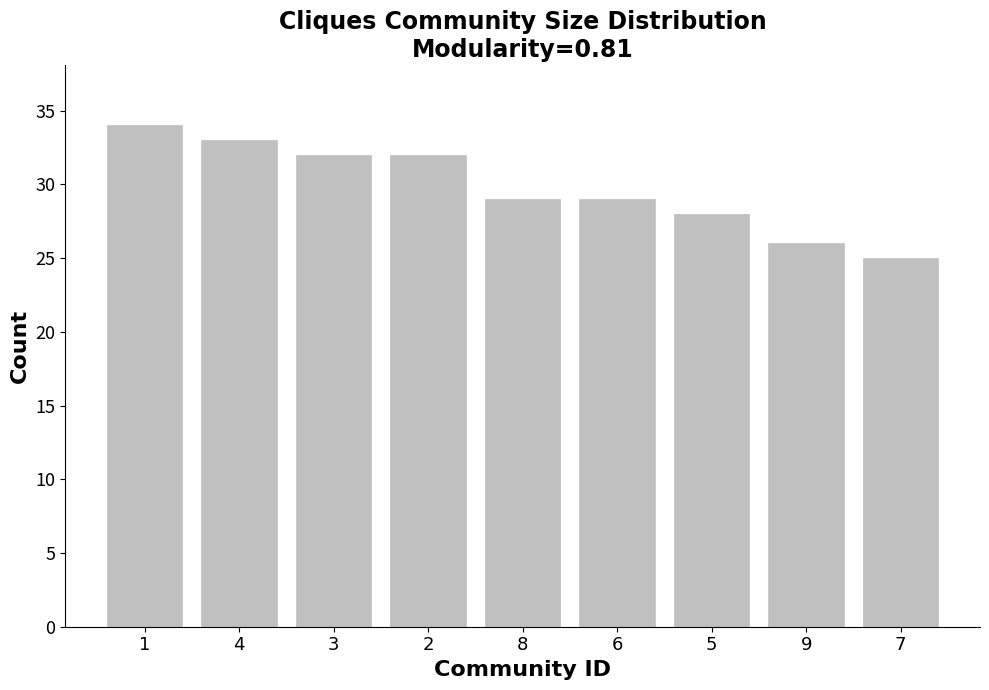

The value at 4 is 33. True or false?

True